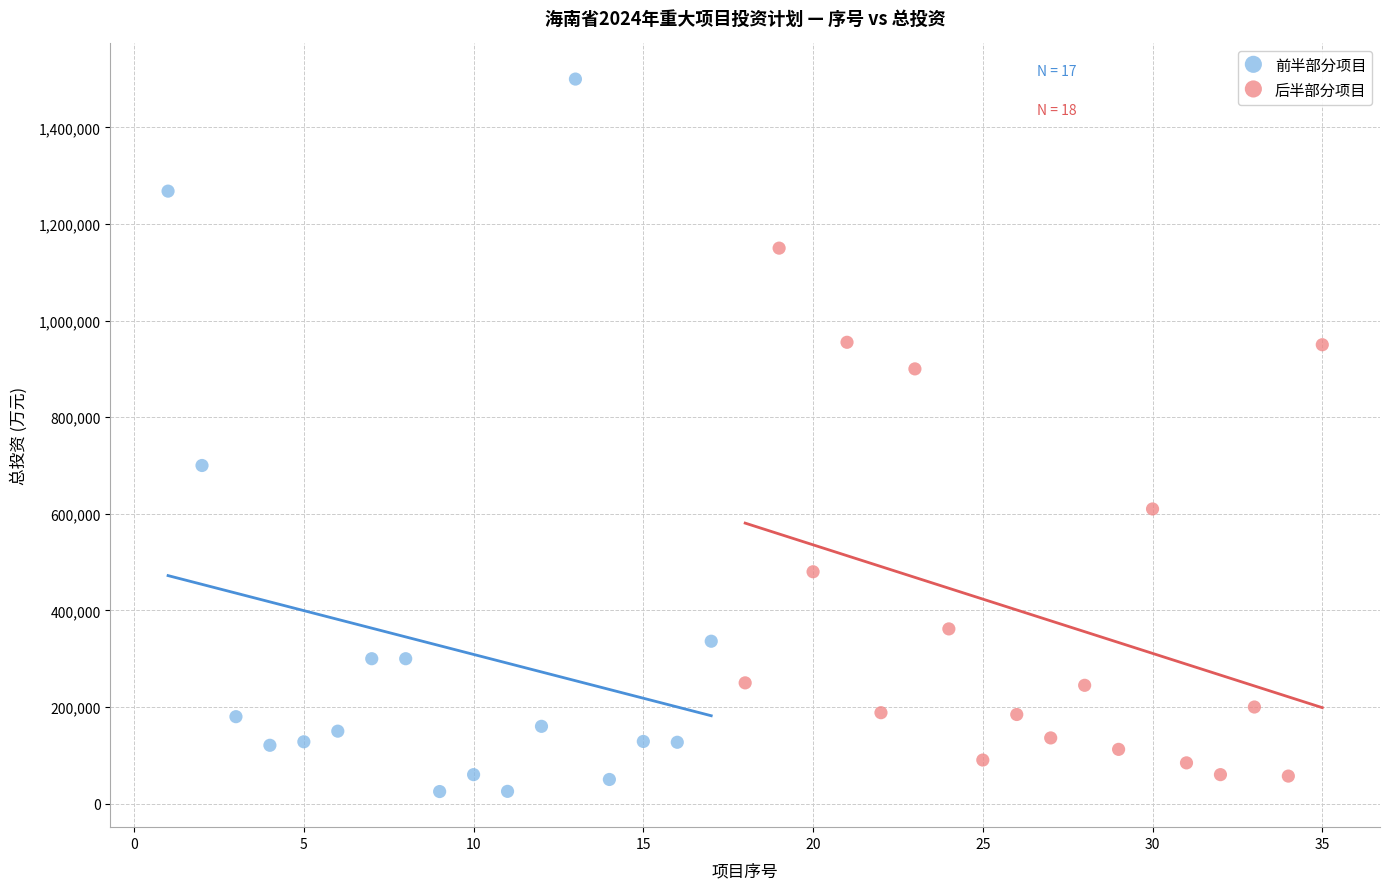

Which series has the widest spread of Y values?

前半部分项目